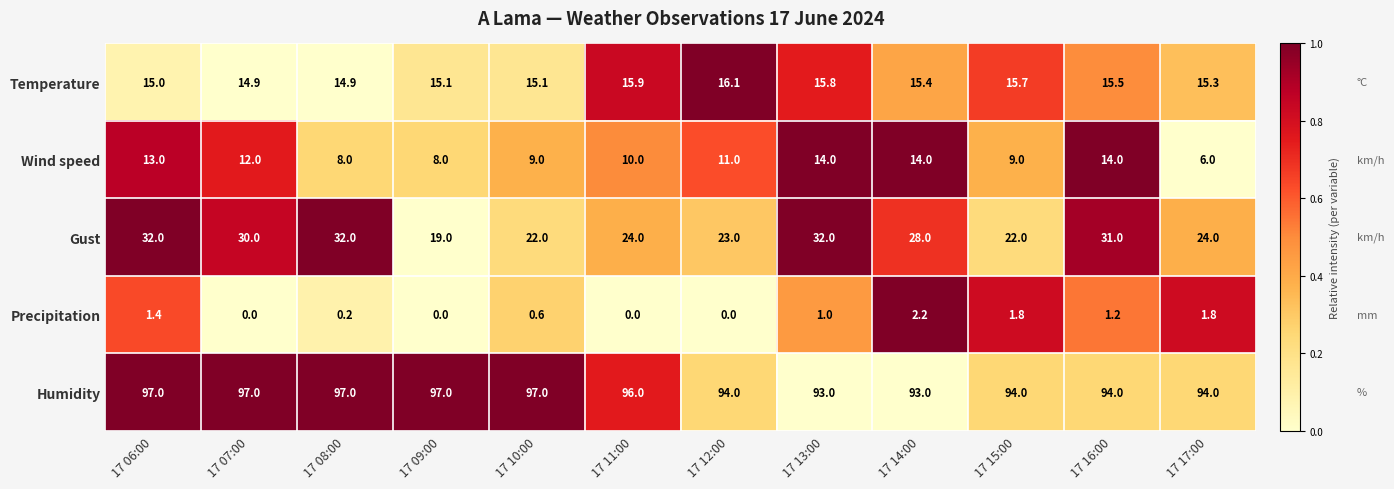

What is the greatest value displayed?

97.0